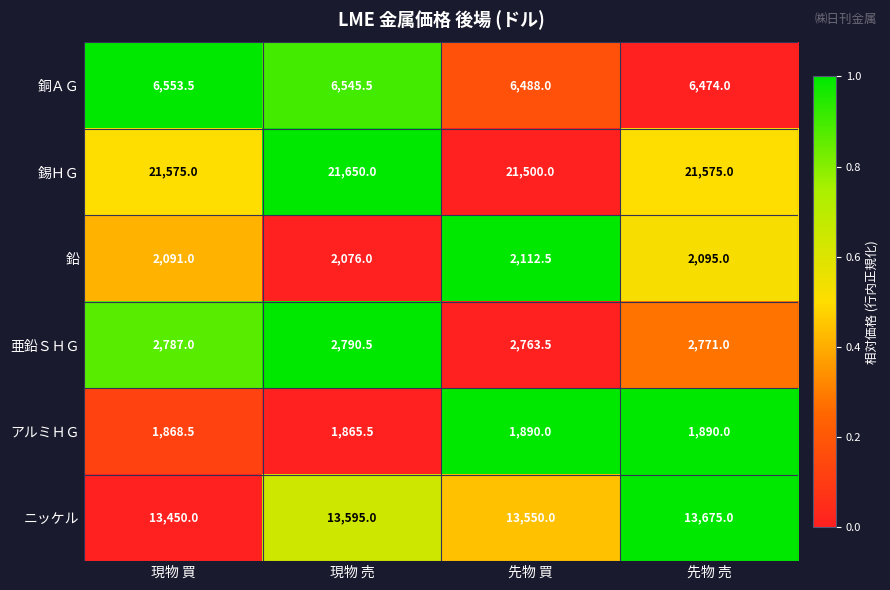

List the series in order of their peak value, highest first.

錫ＨＧ, ニッケル, 銅ＡＧ, 亜鉛ＳＨＧ, 鉛, アルミＨＧ